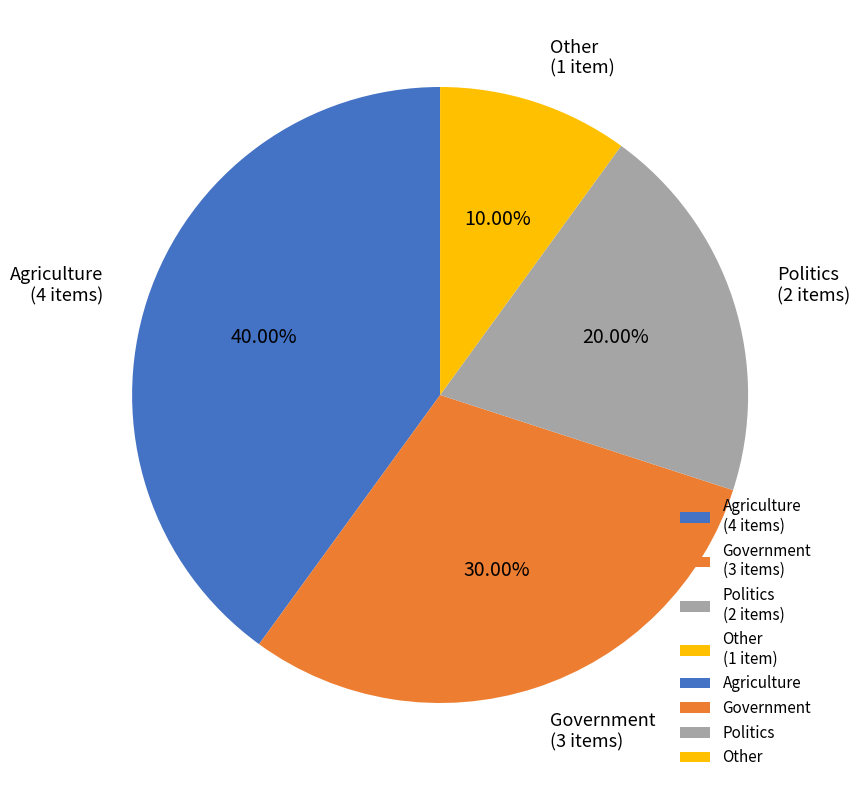

What is the smallest slice in the pie chart?

Other (1 item)